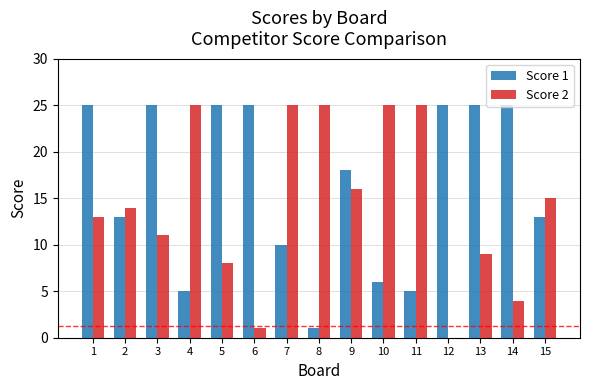

How many values in Score 2 are above zero?

14